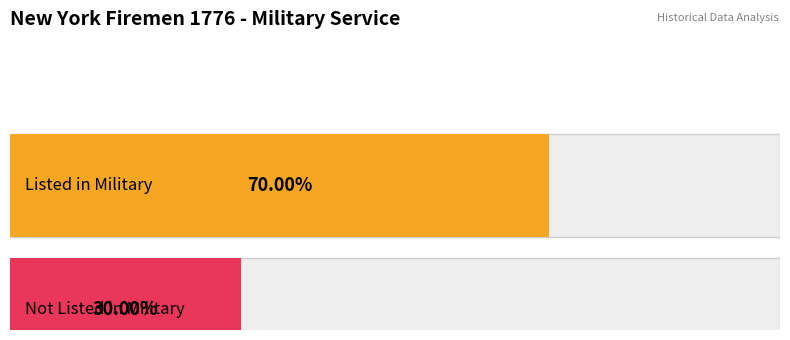

Are the bars grouped side by side (vs. stacked)?

Yes